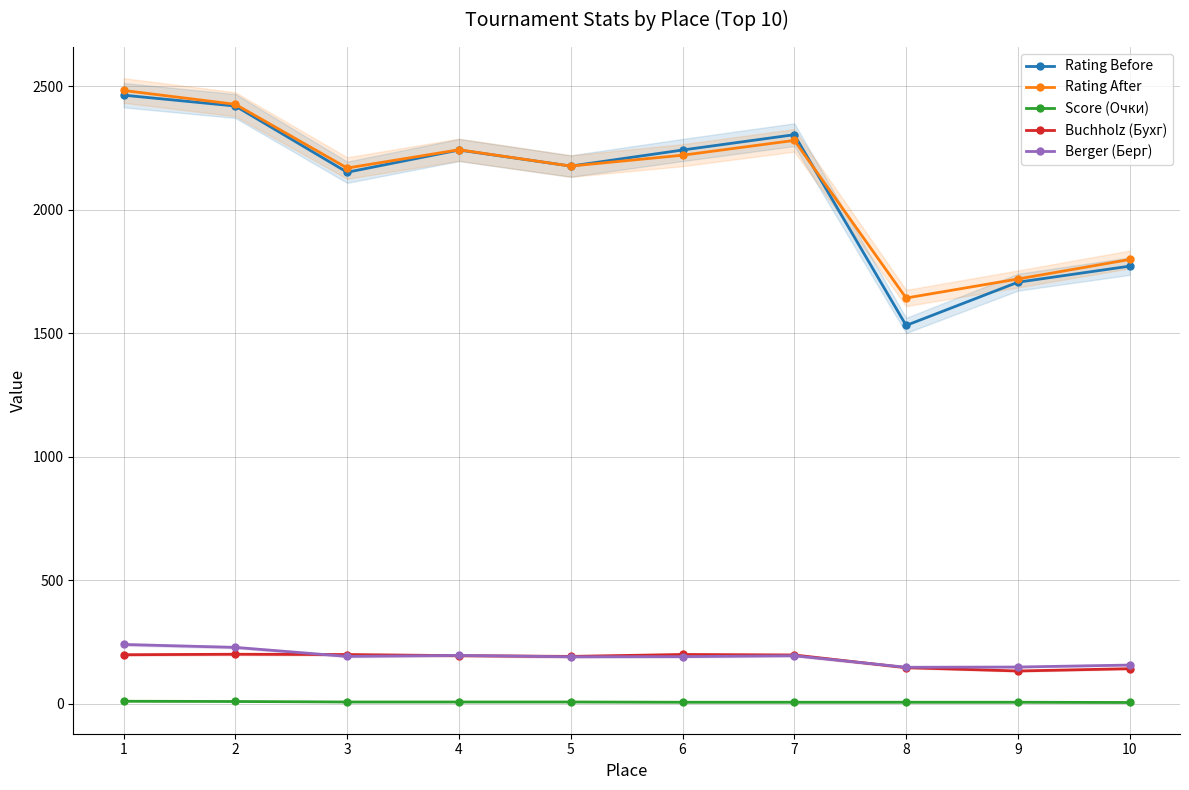

Which has a higher value, 3 or 2?

2